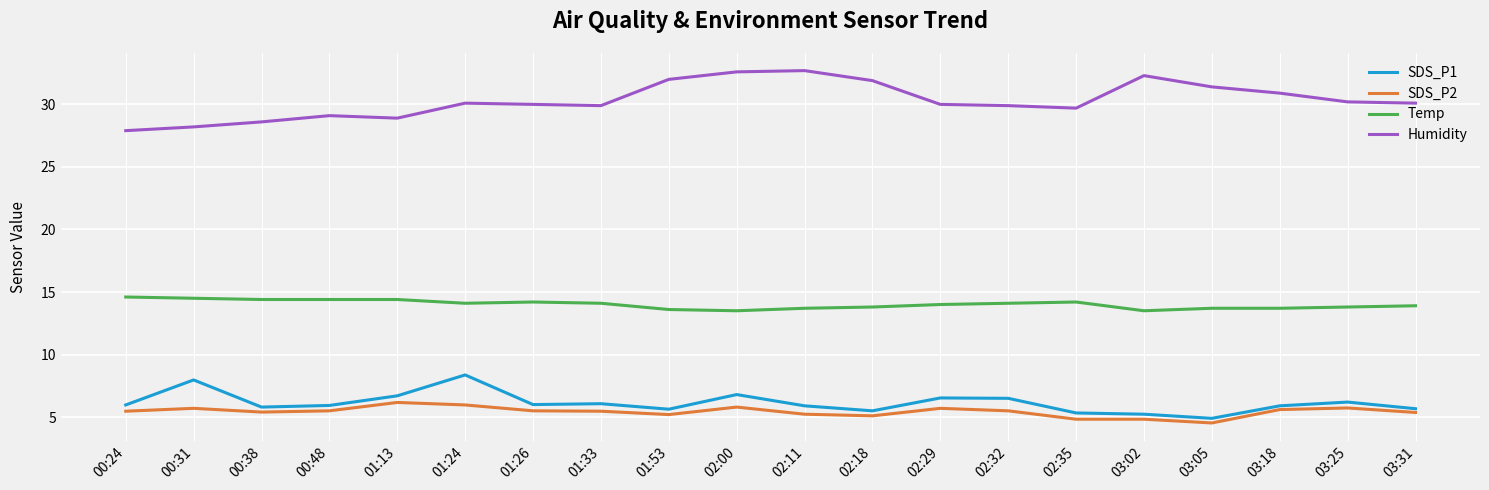

True or false: SDS_P2 and Temp cross at least once.

False